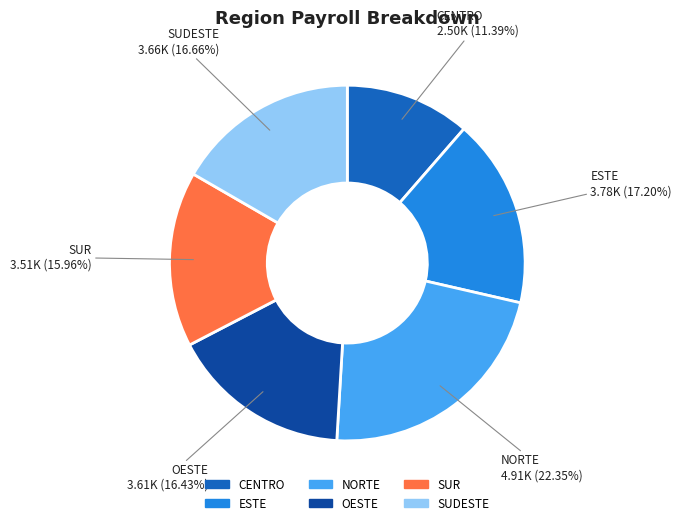

How much of the chart is everything except SUDESTE?

83.3%